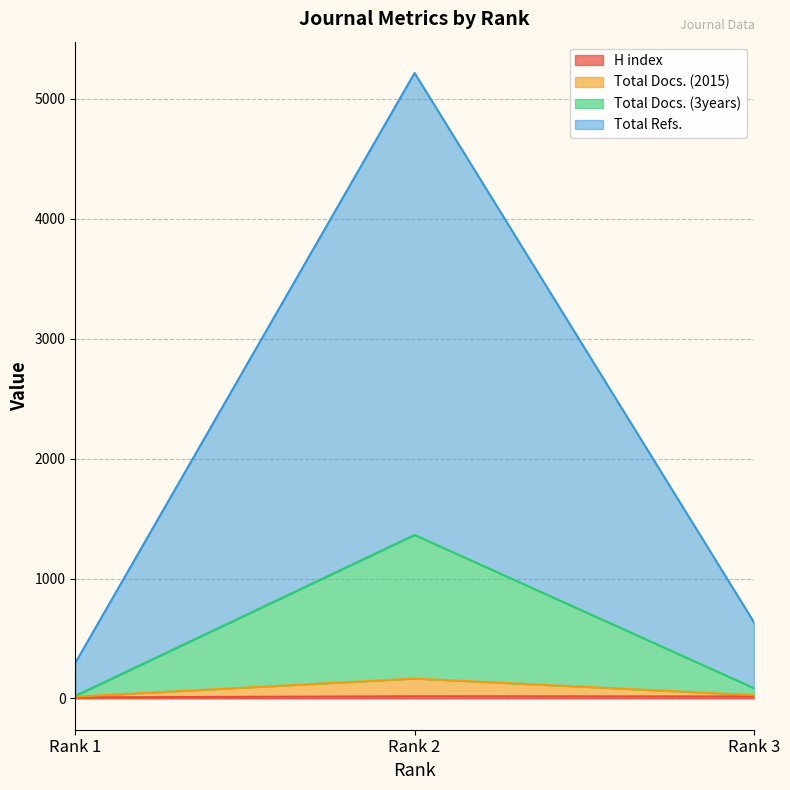

Does the chart have visible grid lines?

Yes